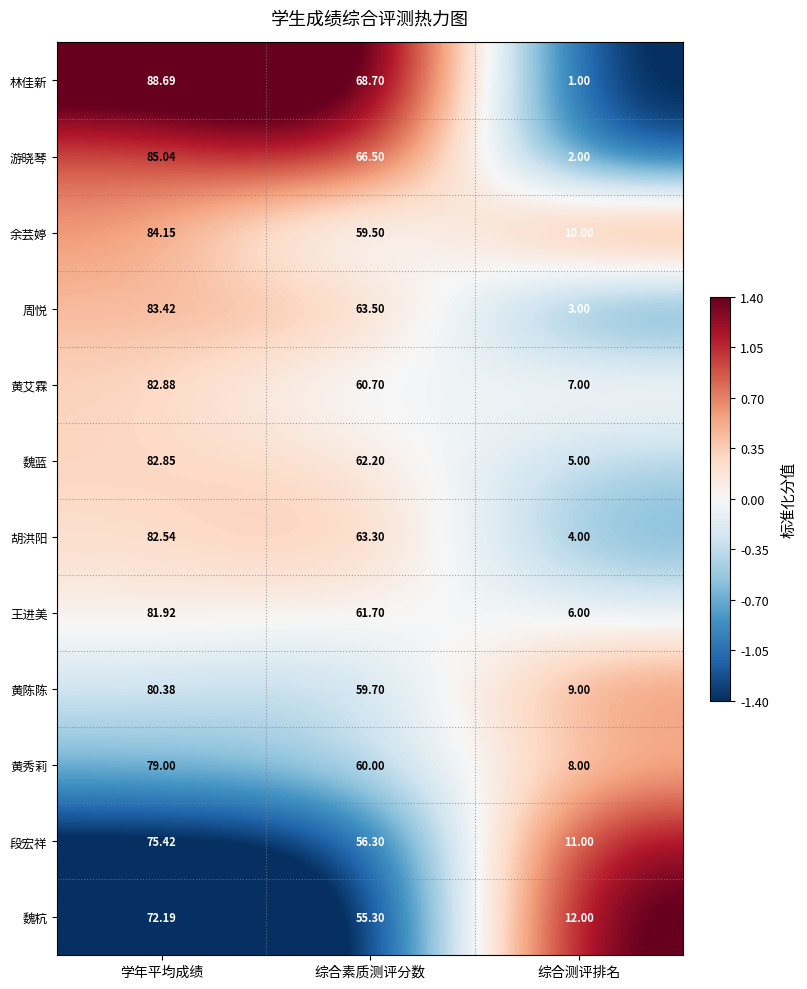

What is the difference between the highest and lowest values at 综合测评排名?

11.0